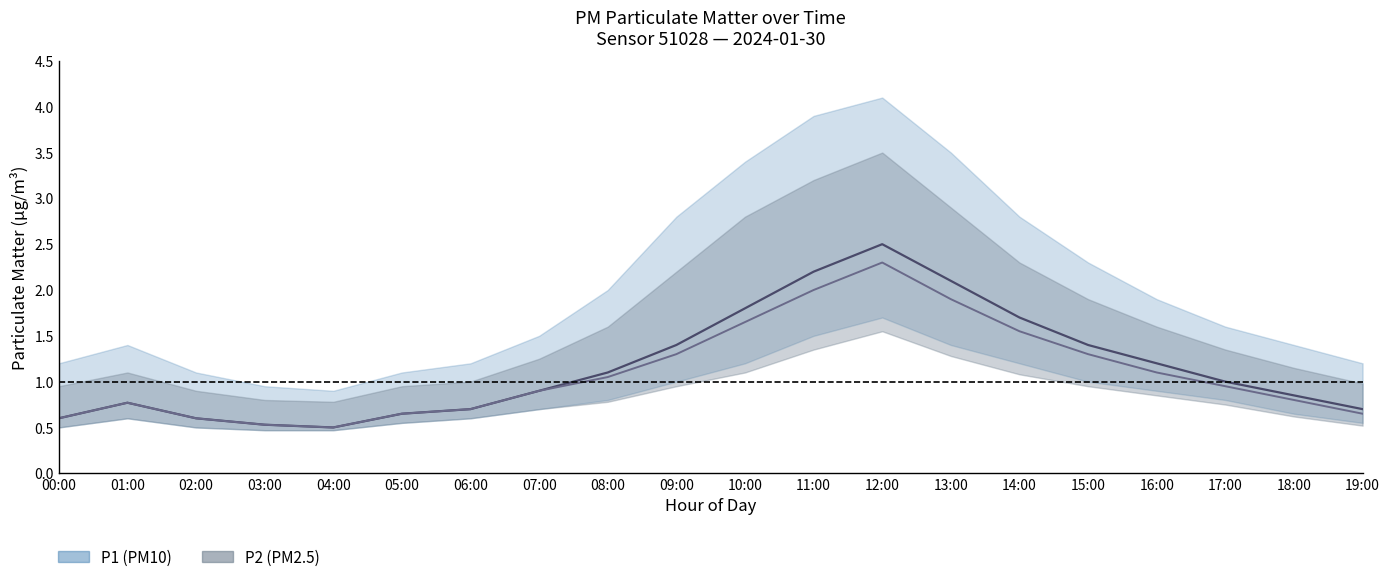

What is the sum of all P2 (PM2.5) values?

21.8